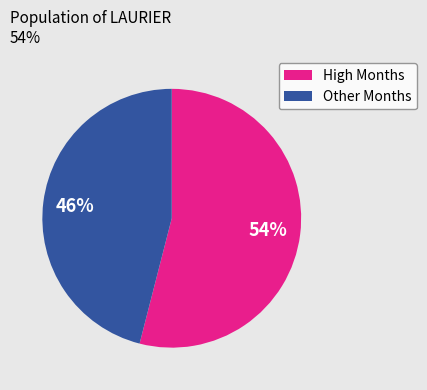

Does any single category account for the majority?

Yes